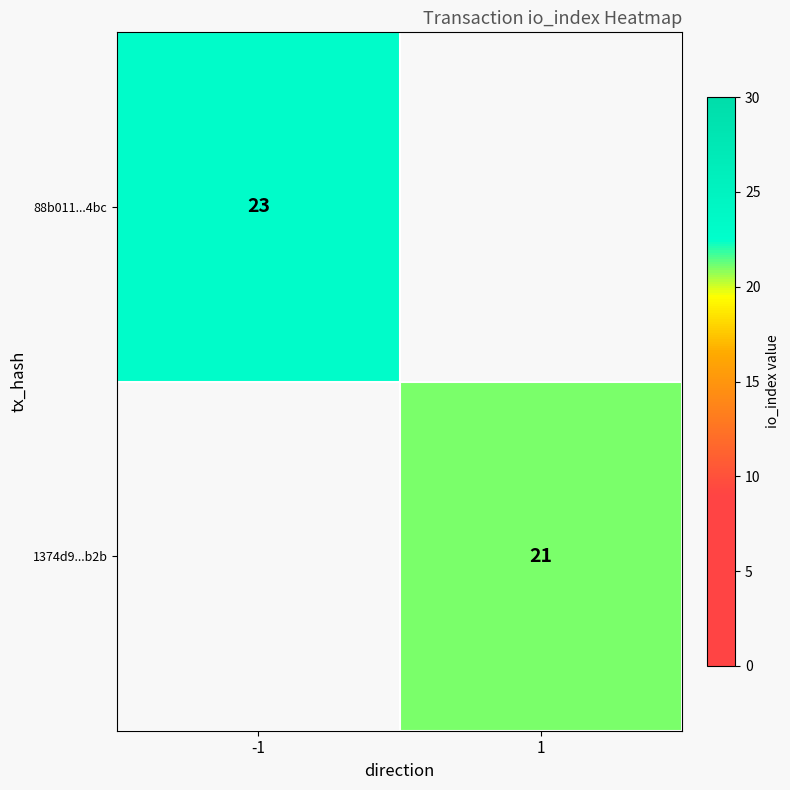

Is the value of 1374d9...b2b at 1 greater than the value of 88b011...4bc at -1?

No